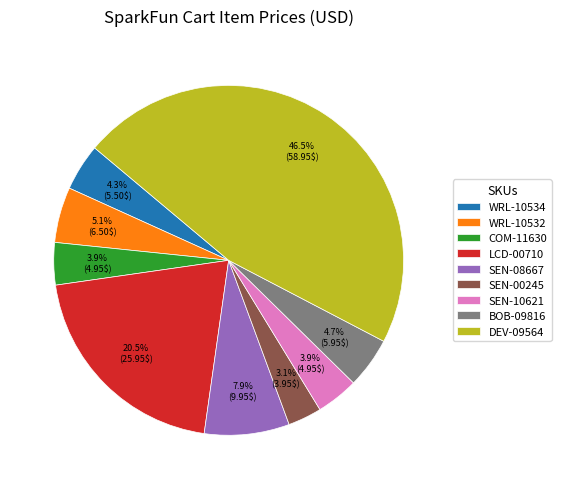

Does BOB-09816 represent more than half of the total?

No